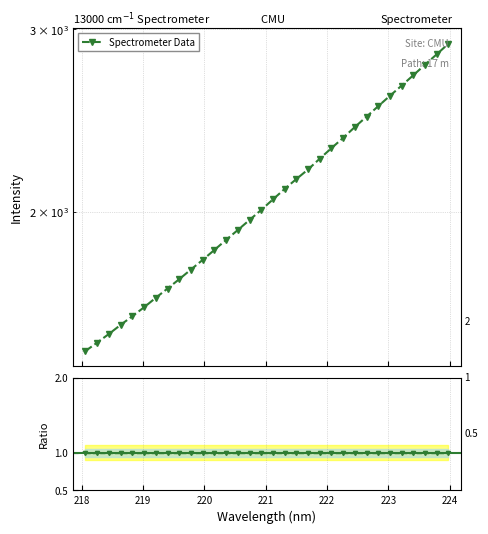

How many data points are less than 2055?

16